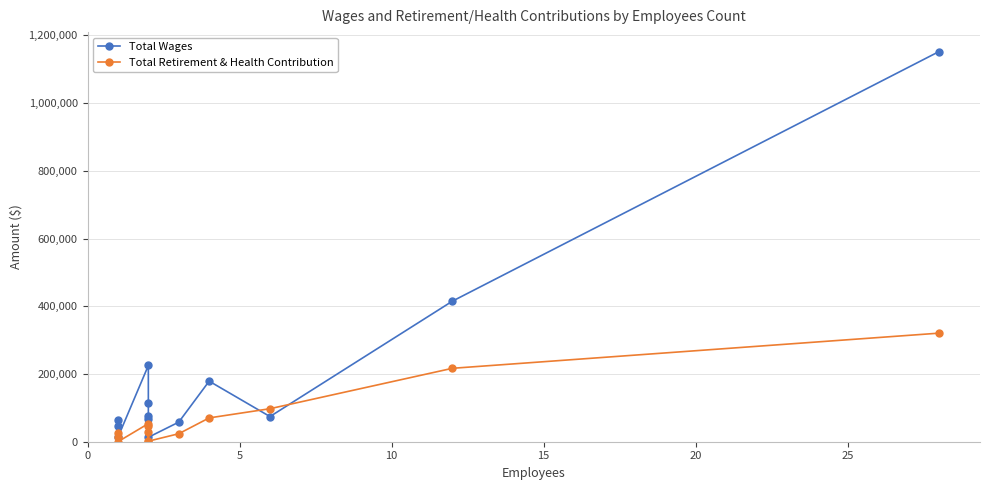

True or false: Total Retirement & Health Contribution and Total Wages cross at least once.

True